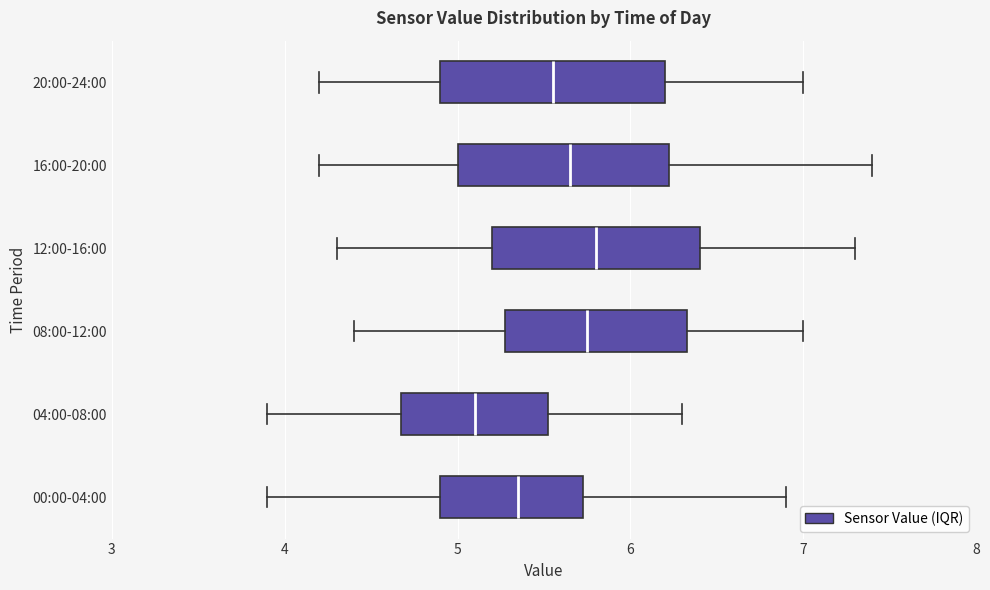

Where is the left edge of the box for 20:00-24:00 on the x-axis? The values are not printed on the chart, so give them approximately, as read against the axis.

4.9